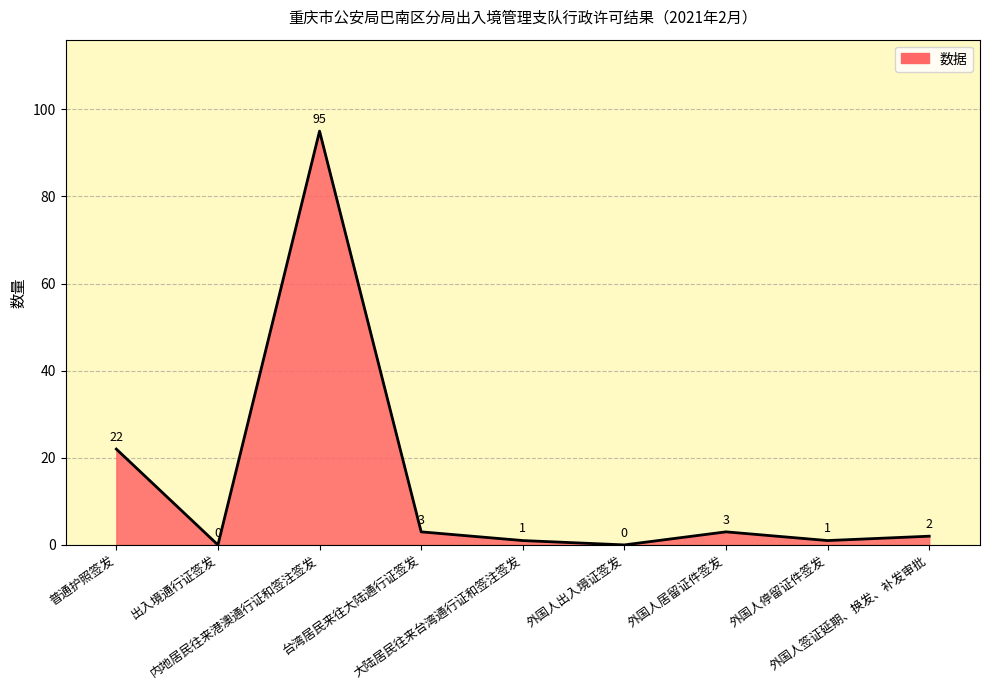

What is the label of the 3rd point from the right?

外国人居留证件签发